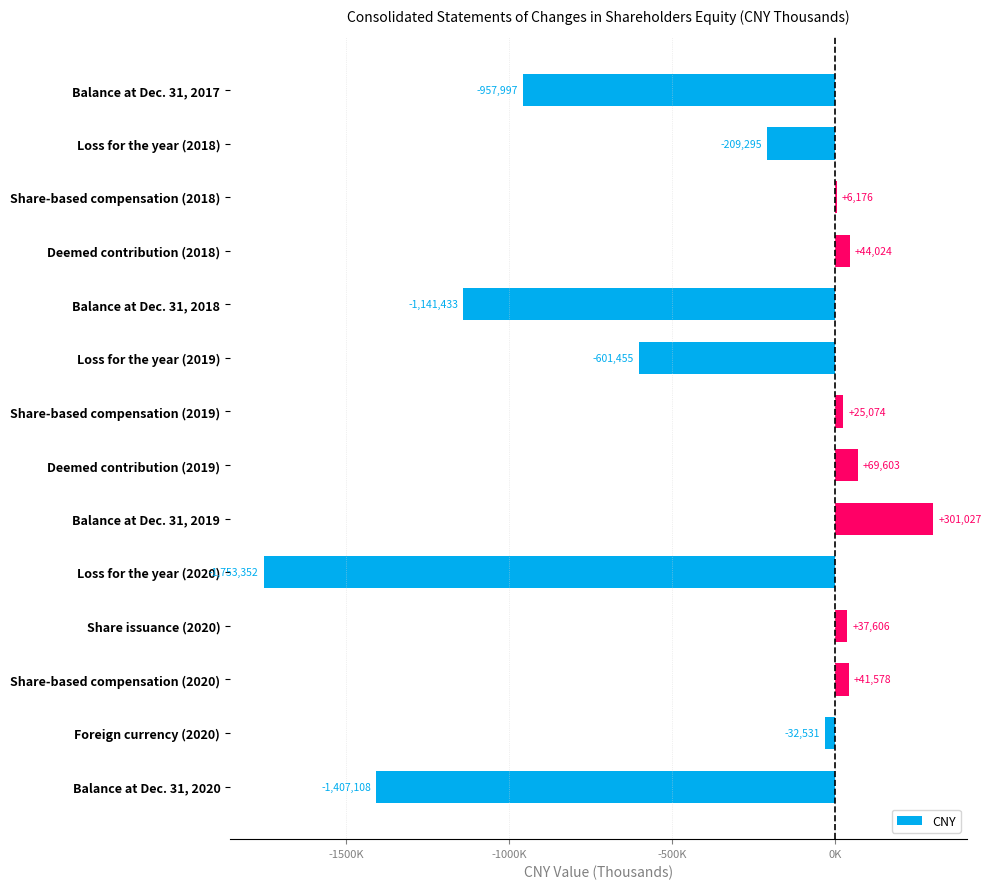

At which category does the chart reach its minimum across all series?

Loss for the year (2020)